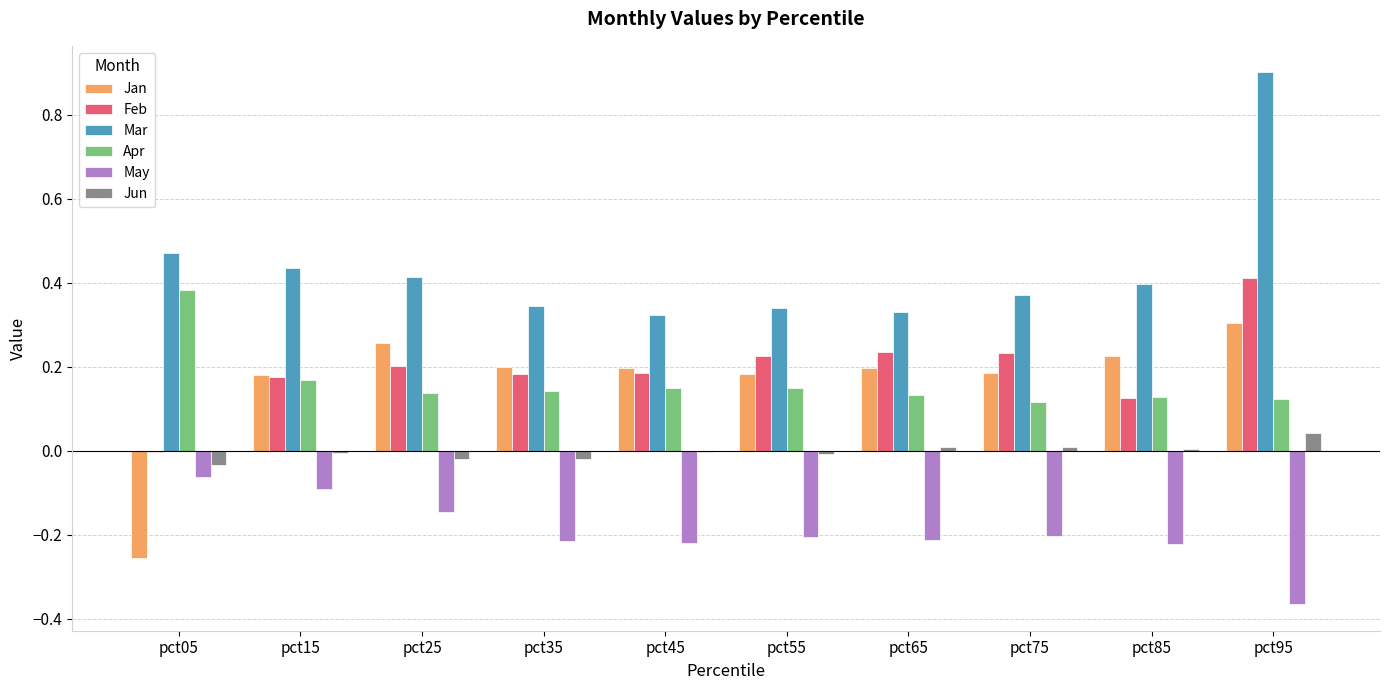

At which category is the sum across all series the highest?

pct95